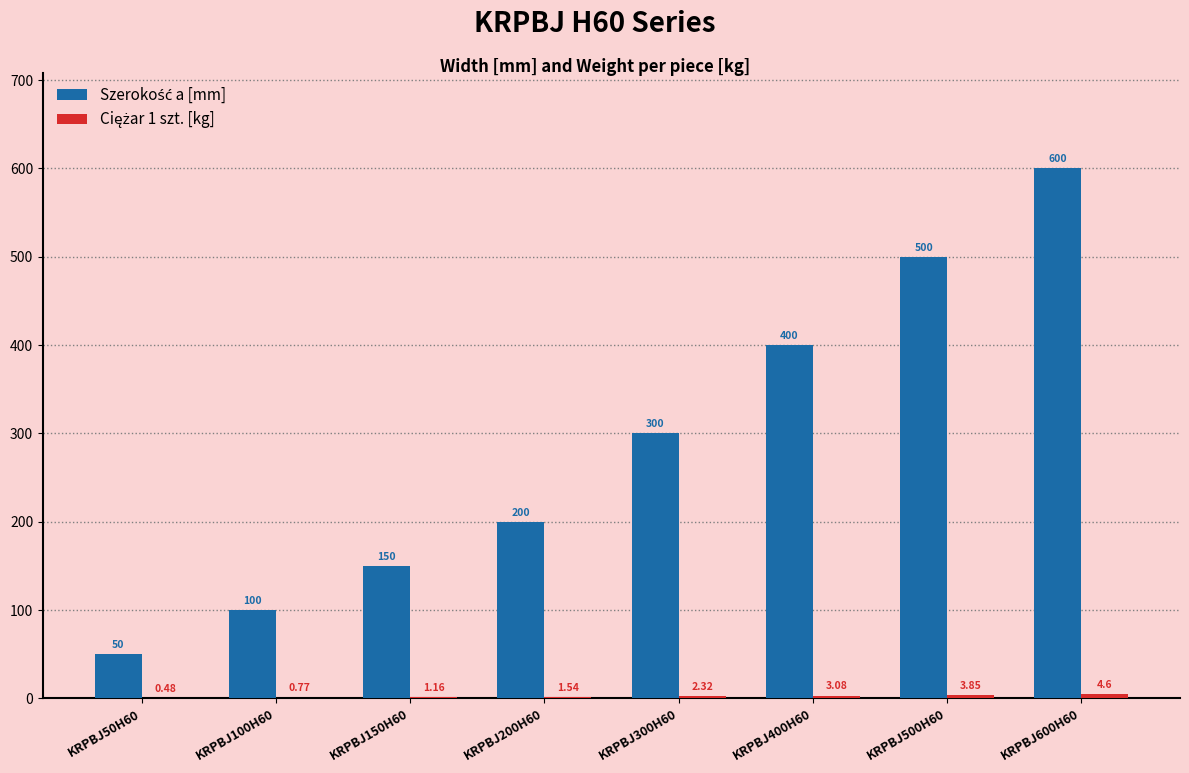

How many series are shown in this chart?

2